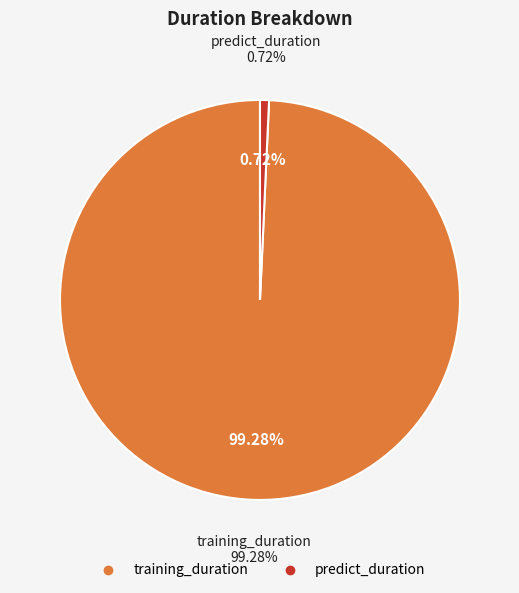

Does training_duration account for over 50% of the chart?

Yes